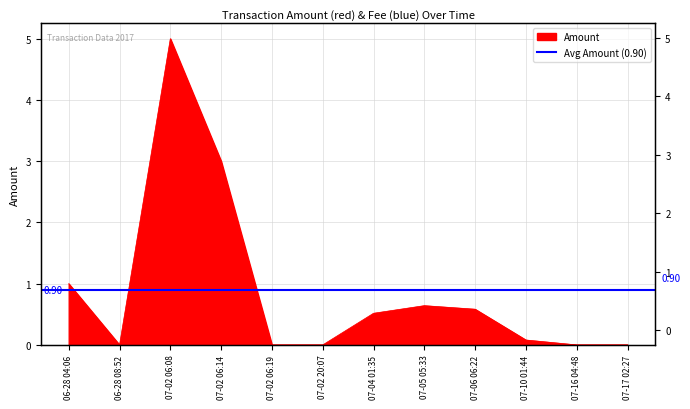

True or false: there are more than 0 points higher than both neighbors.

True